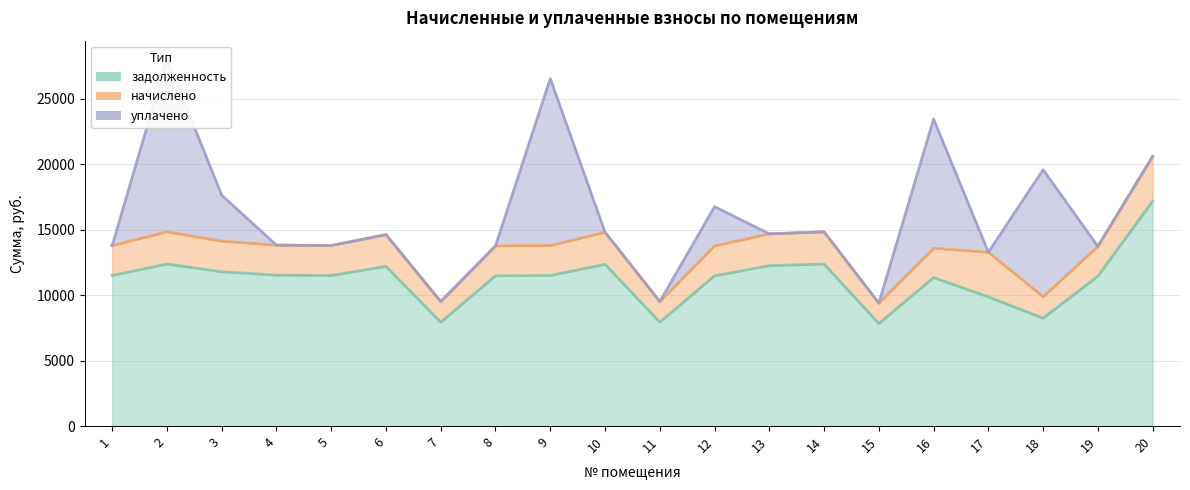

What are all the series names shown in the legend?

задолженность, начислено, уплачено